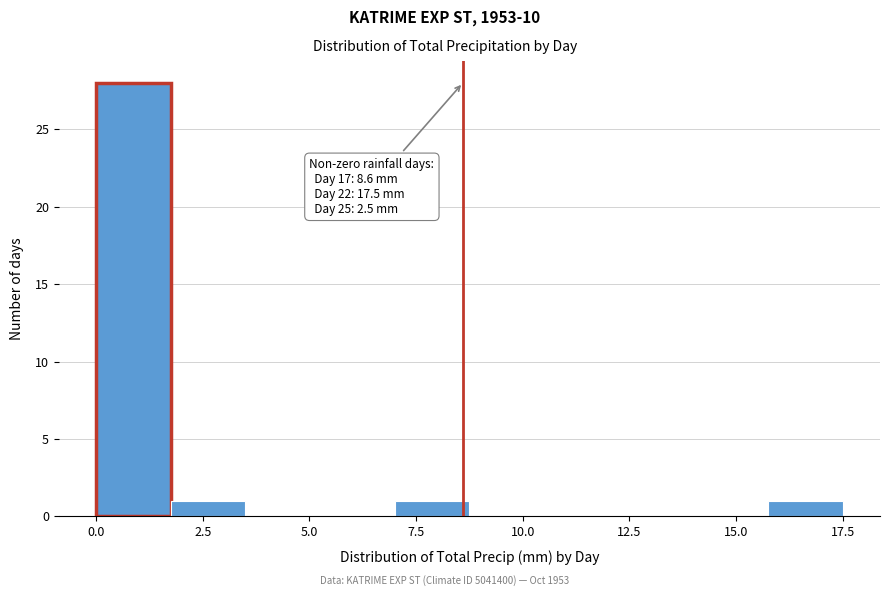

Read against the x-axis, roughly where is the centre of the tallest bar?

1.0